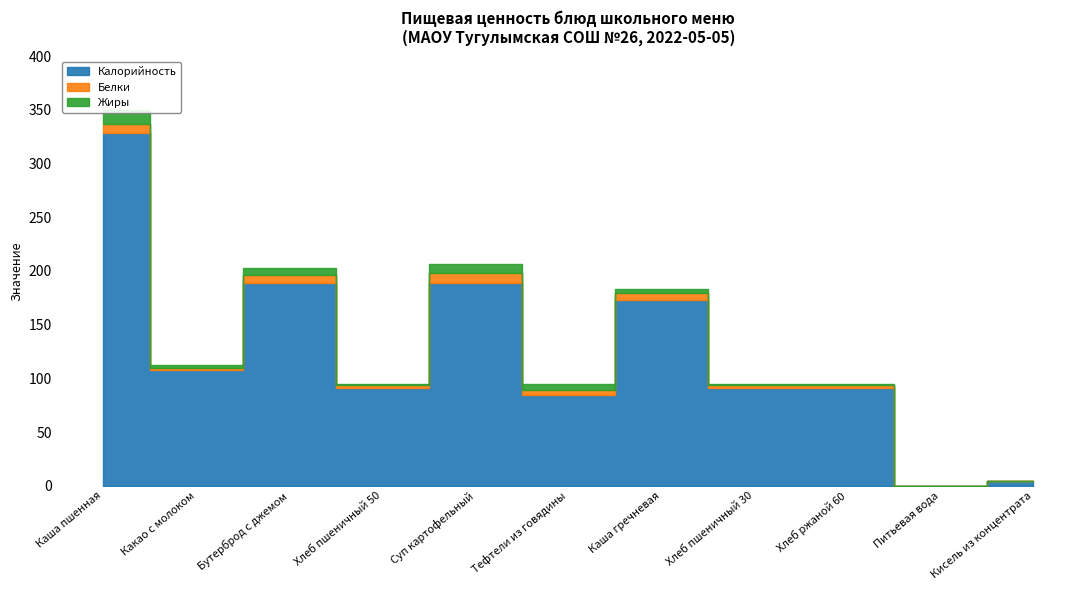

Which series changed the most between Каша гречневая and Питьевая вода?

Калорийность